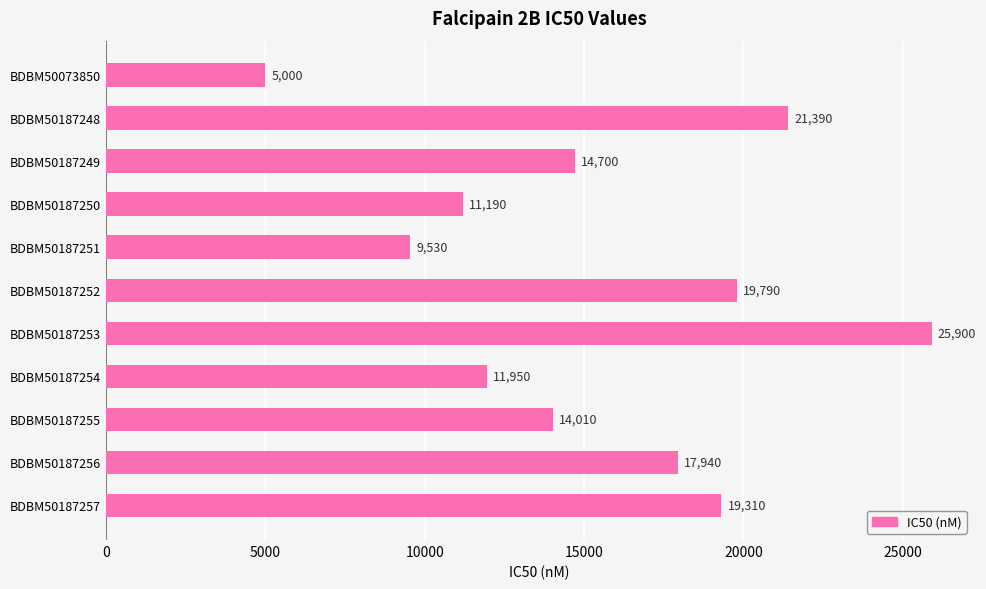

What is the difference between the second highest and second lowest values?

11860